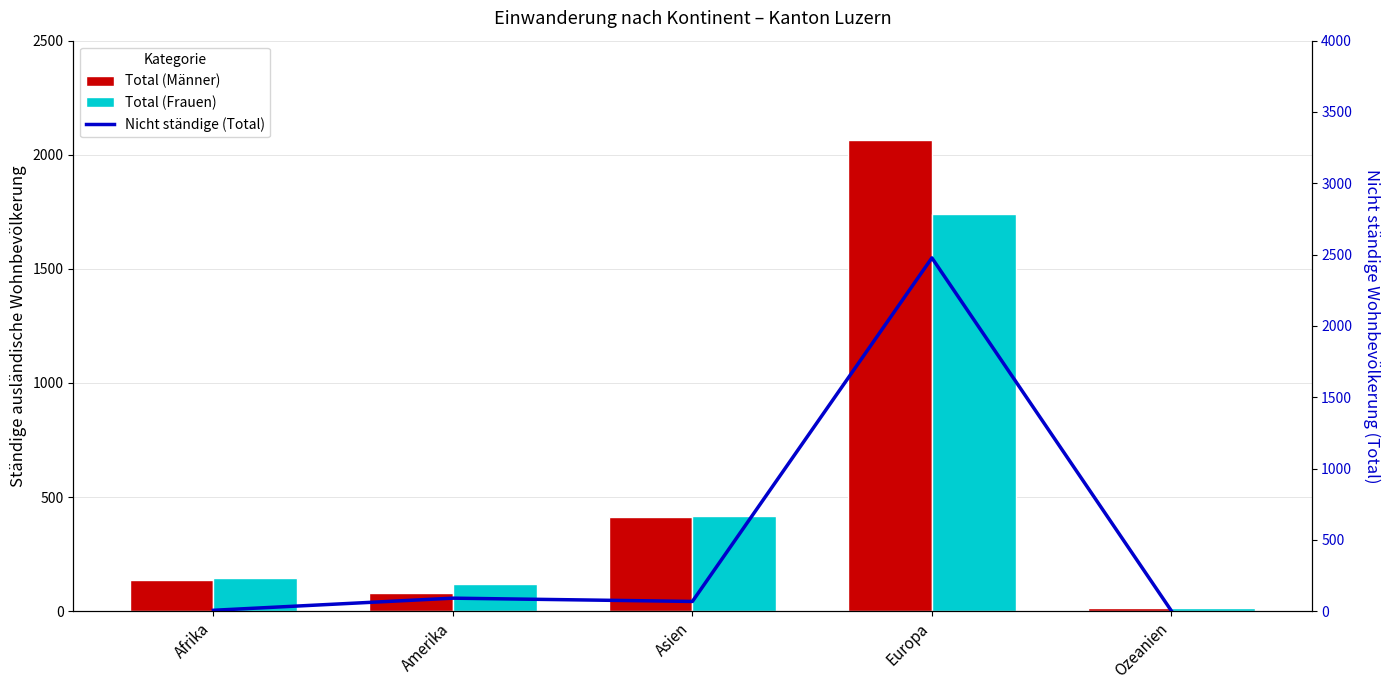

Is the value of Nicht ständige (Total) at Ozeanien greater than the value of Total (Frauen) at Afrika?

No